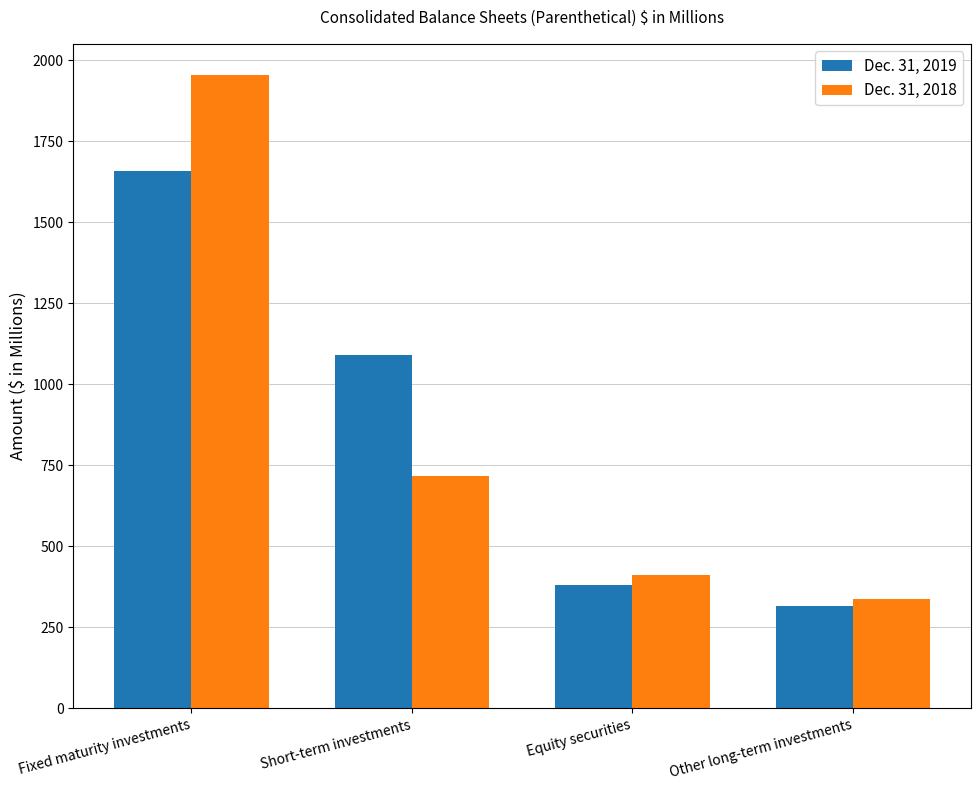

Which series has the largest range (max minus min)?

Dec. 31, 2018